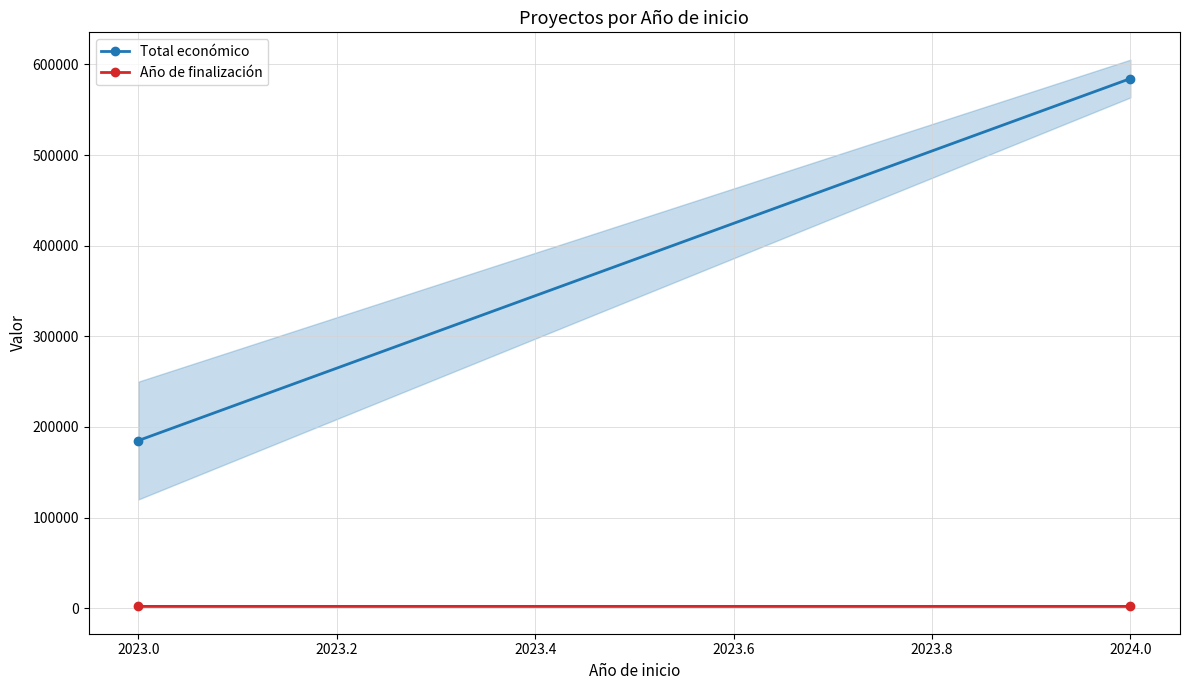

What is the difference between the maximum and minimum values in the Año de finalización series?

0.8